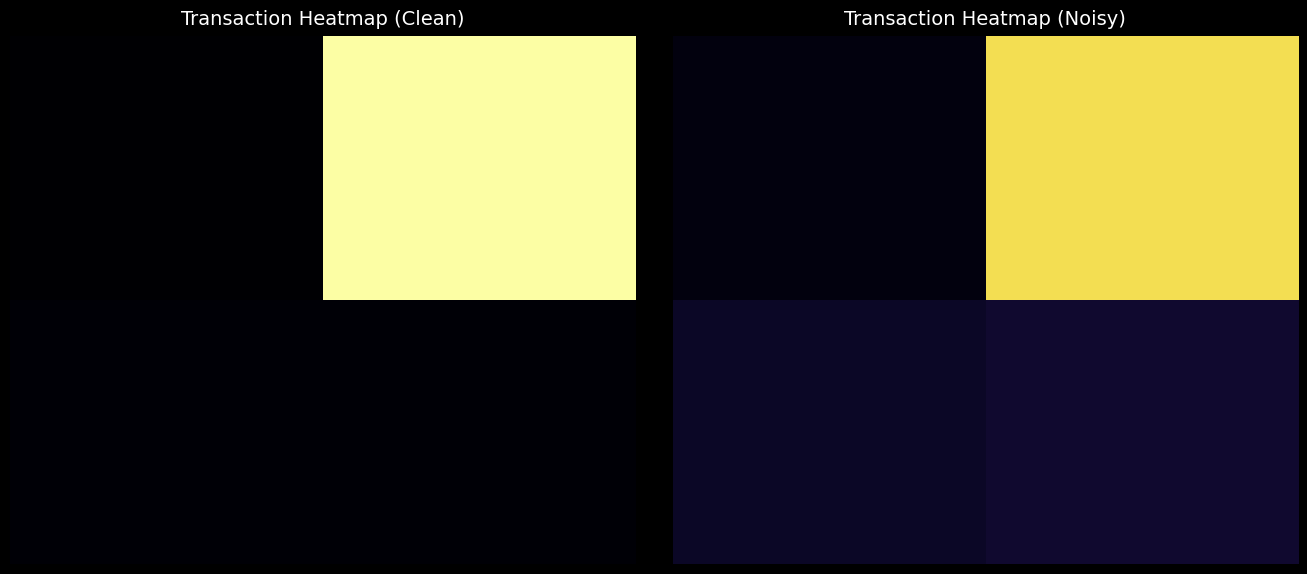

How many b059fa4135ec0032c65beaa9d76984ccbcd0c5b values are between -1 and 225?

2